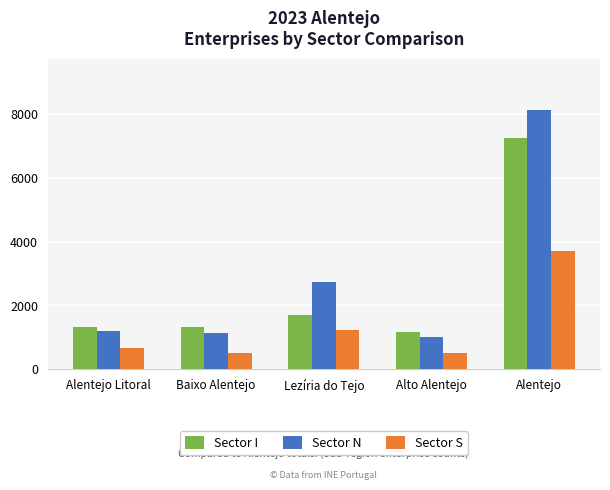

The value of Sector I at Alentejo is 7255. True or false?

True